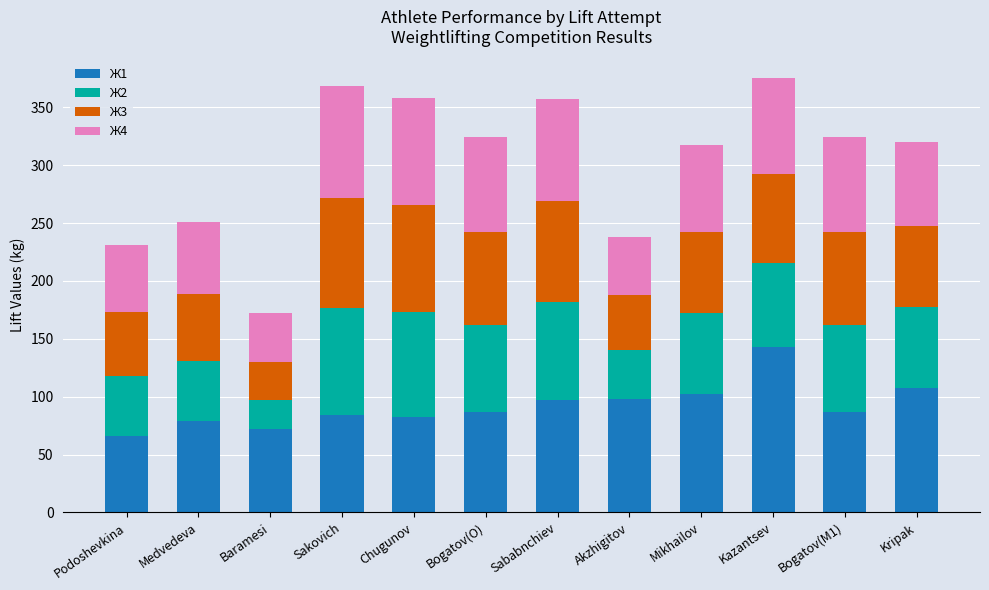

Does the chart contain stacked bars?

Yes